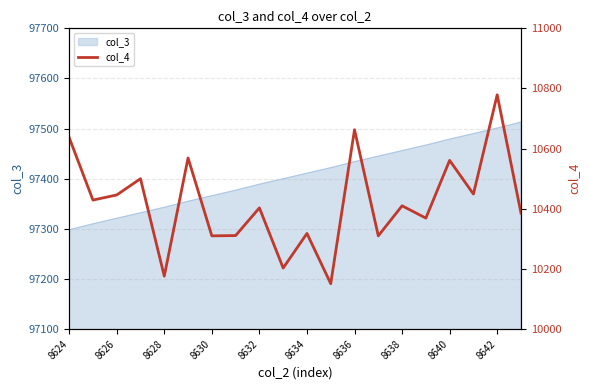

How many lines are shown in the chart?

1